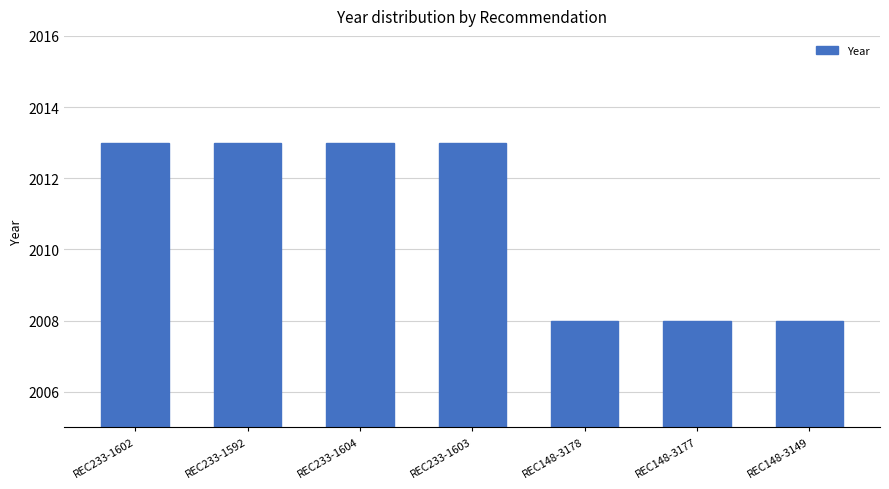

Does the chart contain any negative values?

No